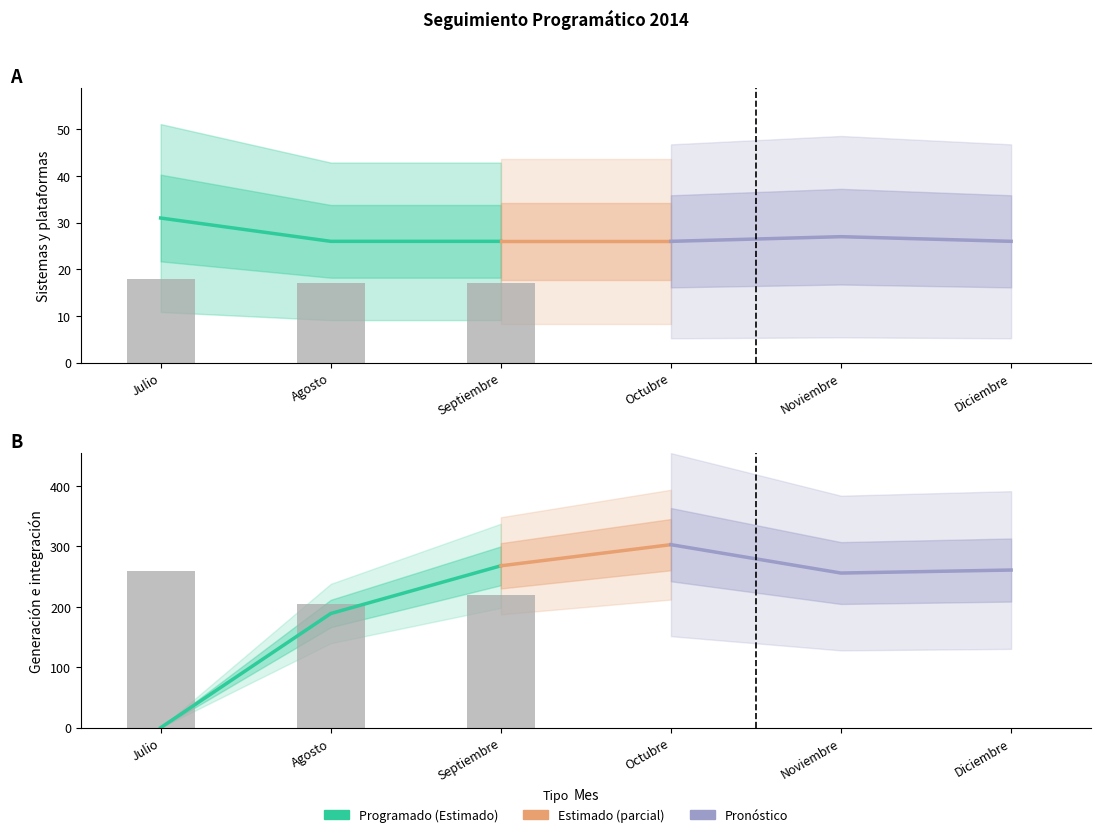

How many values in Realizado are above zero?

3